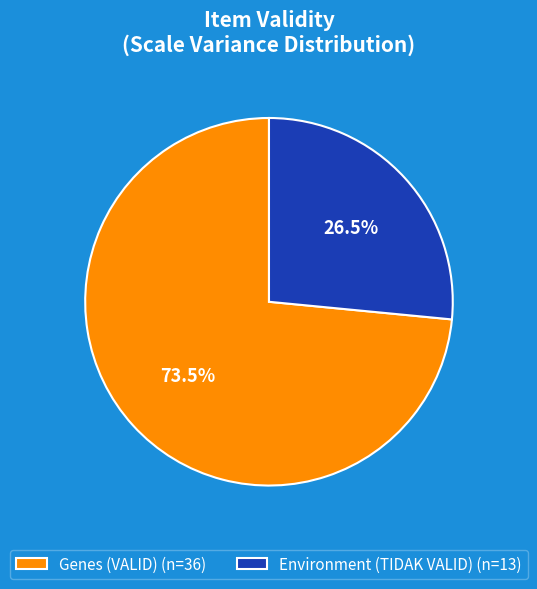

What percentage is NOT represented by Genes (VALID) (n=36)?

26.5%